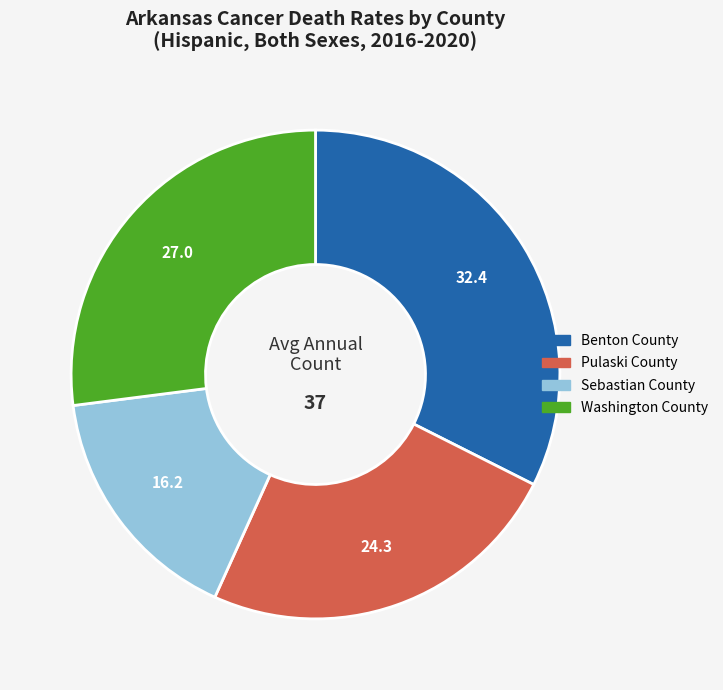

True or false: Sebastian County accounts for 4% of the total.

False